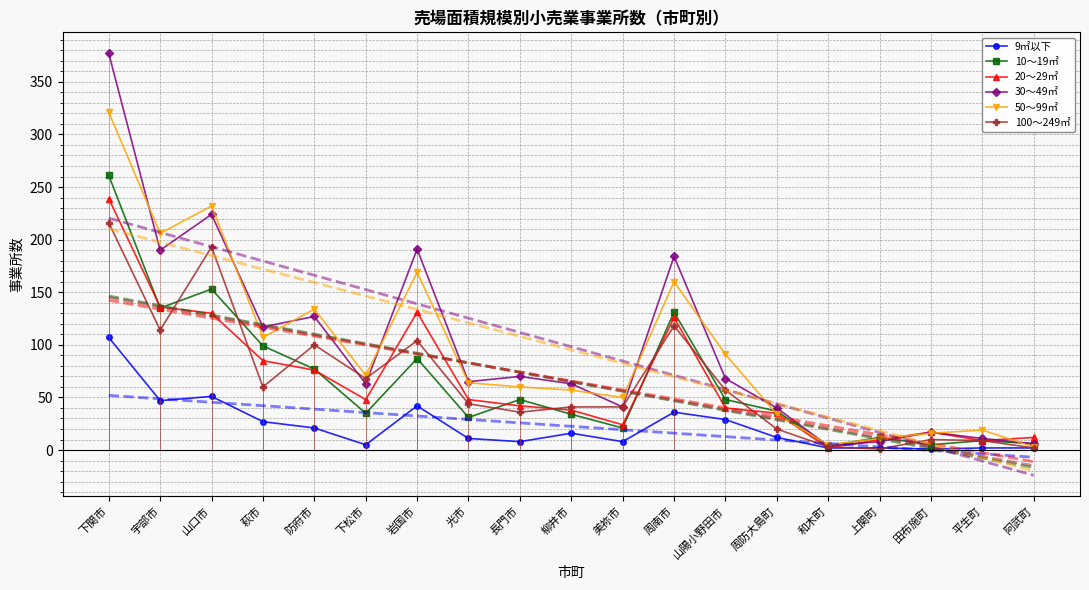

How many lines are shown in the chart?

6